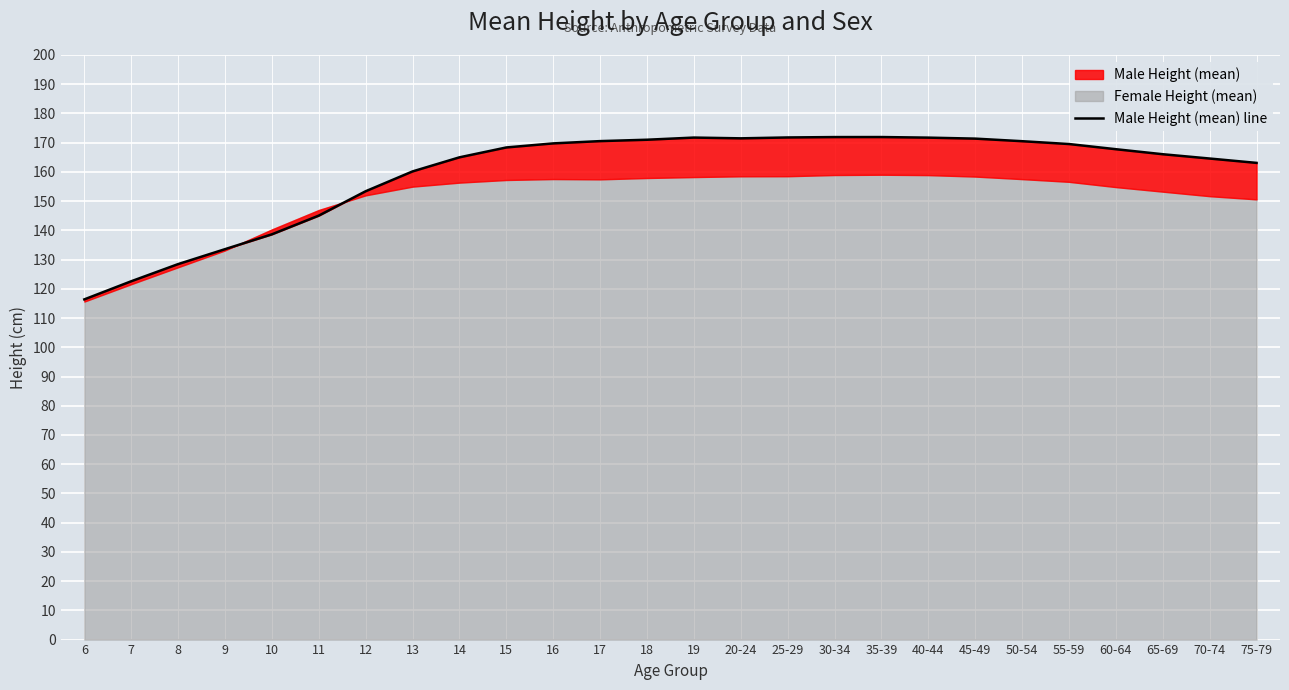

Between 14 and 55-59, which is larger?

55-59